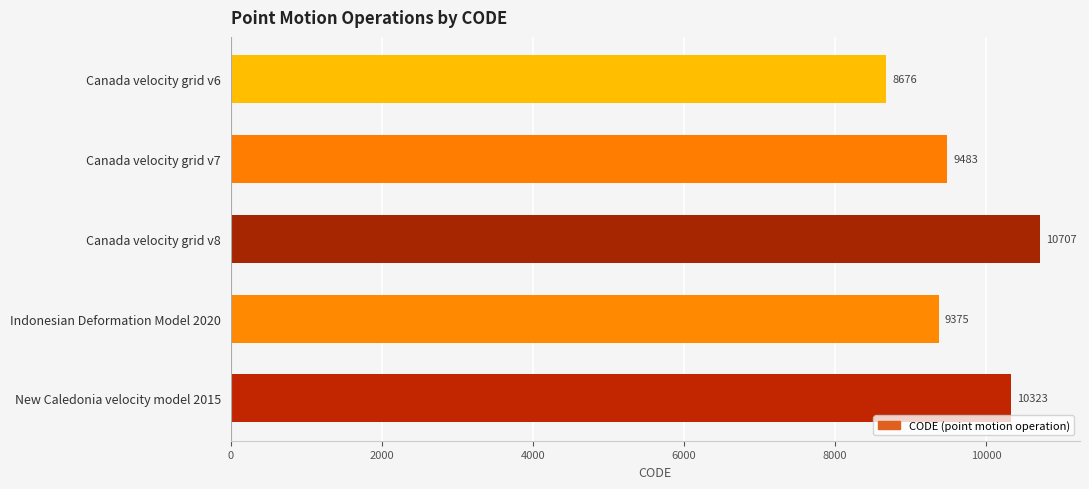

Which category has the highest value across all series?

Canada velocity grid v8